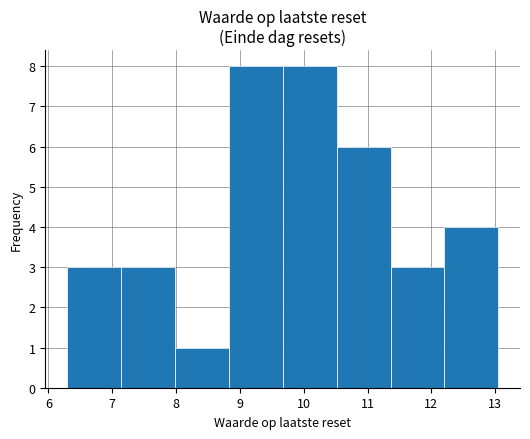

Reading left to right, transcribe this chart: for each bar, give the range it covers on the x-axis and its height. Neither the bar edges nor the heights are printed on the chart, so give them approximately, as read against the axes.

6.3 to 7.1: 3
7.1 to 8.0: 3
8.0 to 8.8: 1
8.8 to 9.7: 8
9.7 to 10.5: 8
10.5 to 11.4: 6
11.4 to 12.2: 3
12.2 to 13.1: 4